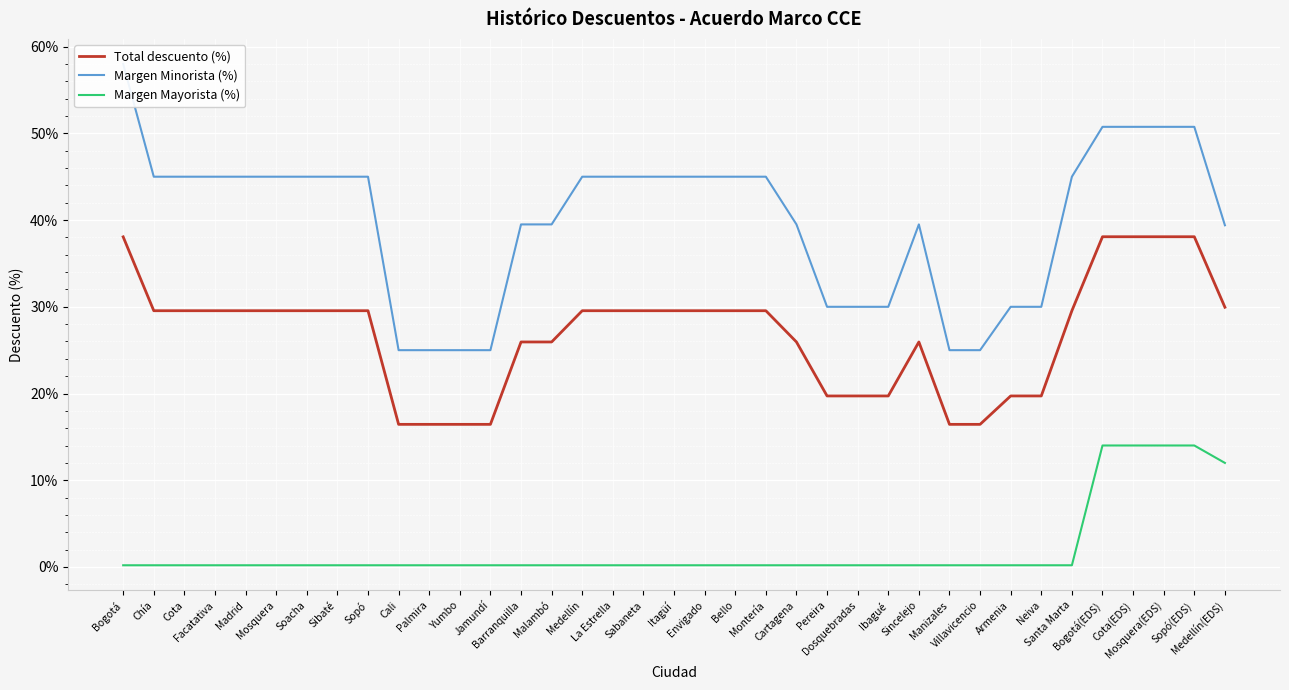

Reading right to left, what are all the values shown in this chart?

Total descuento (%): Medellín(EDS)=0.3	Sopó(EDS)=0.4	Mosquera(EDS)=0.4	Cota(EDS)=0.4	Bogotá(EDS)=0.4	Santa Marta=0.3	Neiva=0.2	Armenia=0.2	Villavicencio=0.2	Manizales=0.2	Sincelejo=0.3	Ibagué=0.2	Dosquebradas=0.2	Pereira=0.2	Cartagena=0.3	Montería=0.3	Bello=0.3	Envigado=0.3	Itagüí=0.3	Sabaneta=0.3	La Estrella=0.3	Medellín=0.3	Malambó=0.3	Barranquilla=0.3	Jamundí=0.2	Yumbo=0.2	Palmira=0.2	Cali=0.2	Sopó=0.3	Sibaté=0.3	Soacha=0.3	Mosquera=0.3	Madrid=0.3	Facatativa=0.3	Cota=0.3	Chía=0.3	Bogotá=0.4
Margen Minorista (%): Medellín(EDS)=0.4	Sopó(EDS)=0.5	Mosquera(EDS)=0.5	Cota(EDS)=0.5	Bogotá(EDS)=0.5	Santa Marta=0.5	Neiva=0.3	Armenia=0.3	Villavicencio=0.2	Manizales=0.2	Sincelejo=0.4	Ibagué=0.3	Dosquebradas=0.3	Pereira=0.3	Cartagena=0.4	Montería=0.5	Bello=0.5	Envigado=0.5	Itagüí=0.5	Sabaneta=0.5	La Estrella=0.5	Medellín=0.5	Malambó=0.4	Barranquilla=0.4	Jamundí=0.2	Yumbo=0.2	Palmira=0.2	Cali=0.2	Sopó=0.5	Sibaté=0.5	Soacha=0.5	Mosquera=0.5	Madrid=0.5	Facatativa=0.5	Cota=0.5	Chía=0.5	Bogotá=0.6
Margen Mayorista (%): Medellín(EDS)=0.1	Sopó(EDS)=0.1	Mosquera(EDS)=0.1	Cota(EDS)=0.1	Bogotá(EDS)=0.1	Santa Marta=0.0	Neiva=0.0	Armenia=0.0	Villavicencio=0.0	Manizales=0.0	Sincelejo=0.0	Ibagué=0.0	Dosquebradas=0.0	Pereira=0.0	Cartagena=0.0	Montería=0.0	Bello=0.0	Envigado=0.0	Itagüí=0.0	Sabaneta=0.0	La Estrella=0.0	Medellín=0.0	Malambó=0.0	Barranquilla=0.0	Jamundí=0.0	Yumbo=0.0	Palmira=0.0	Cali=0.0	Sopó=0.0	Sibaté=0.0	Soacha=0.0	Mosquera=0.0	Madrid=0.0	Facatativa=0.0	Cota=0.0	Chía=0.0	Bogotá=0.0